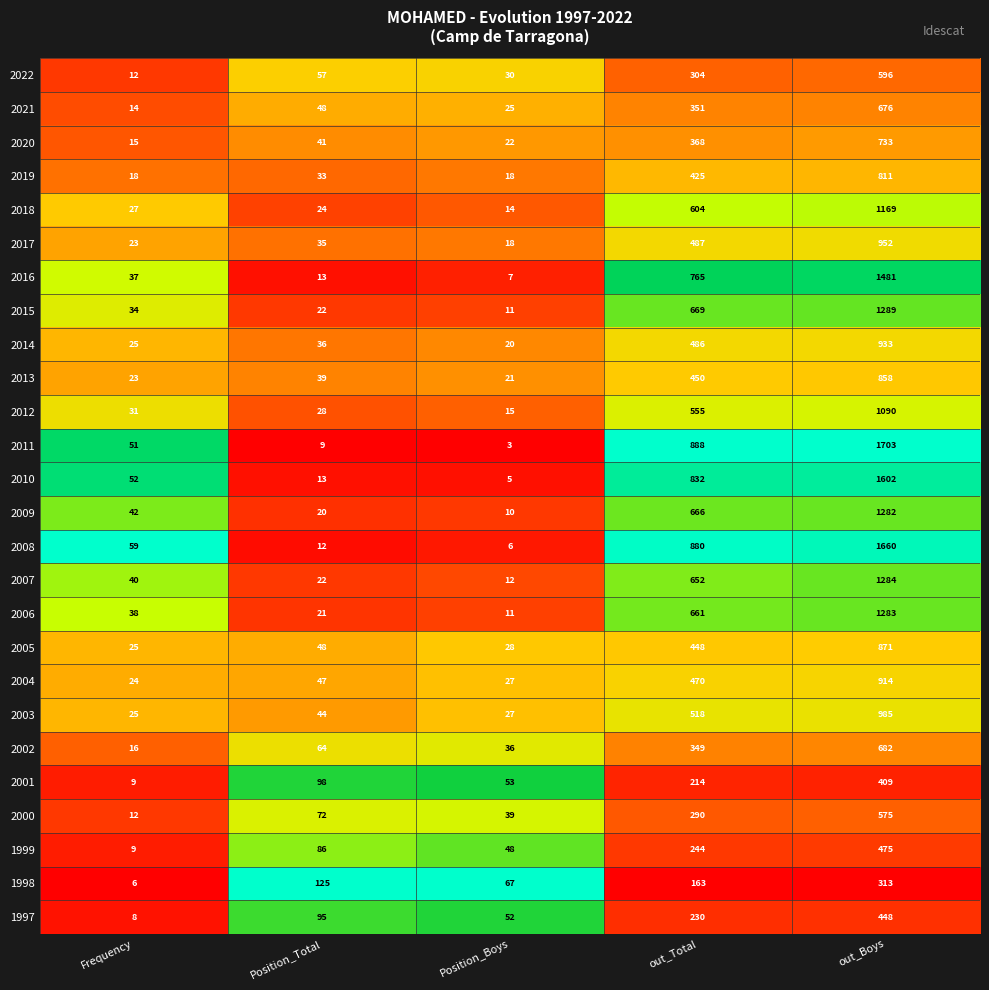

At which category is the sum across all series the highest?

out_Boys